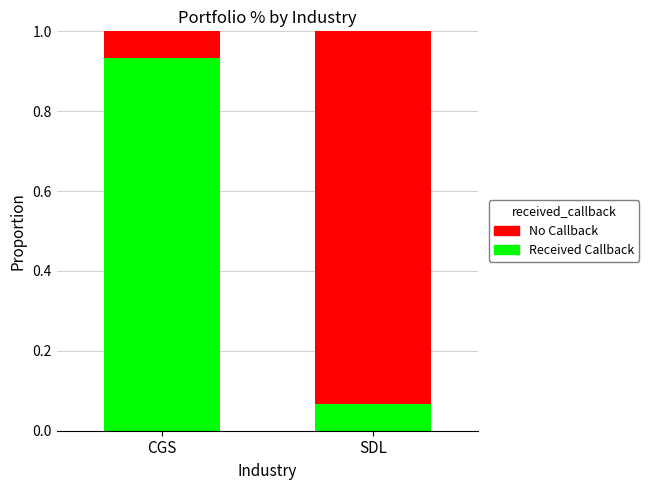

What is the sum of the Received Callback values at CGS and SDL?

1.0